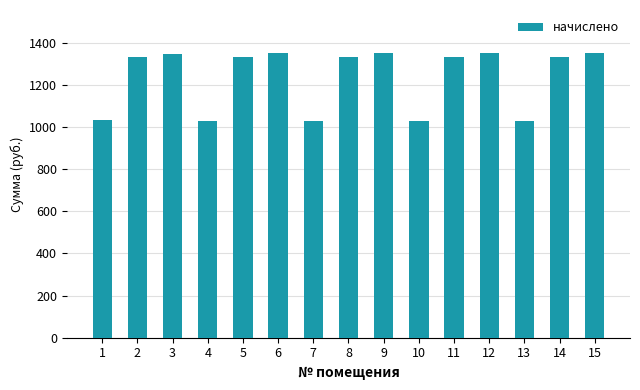

What is the value of the 15th bar from the left?

1352.0